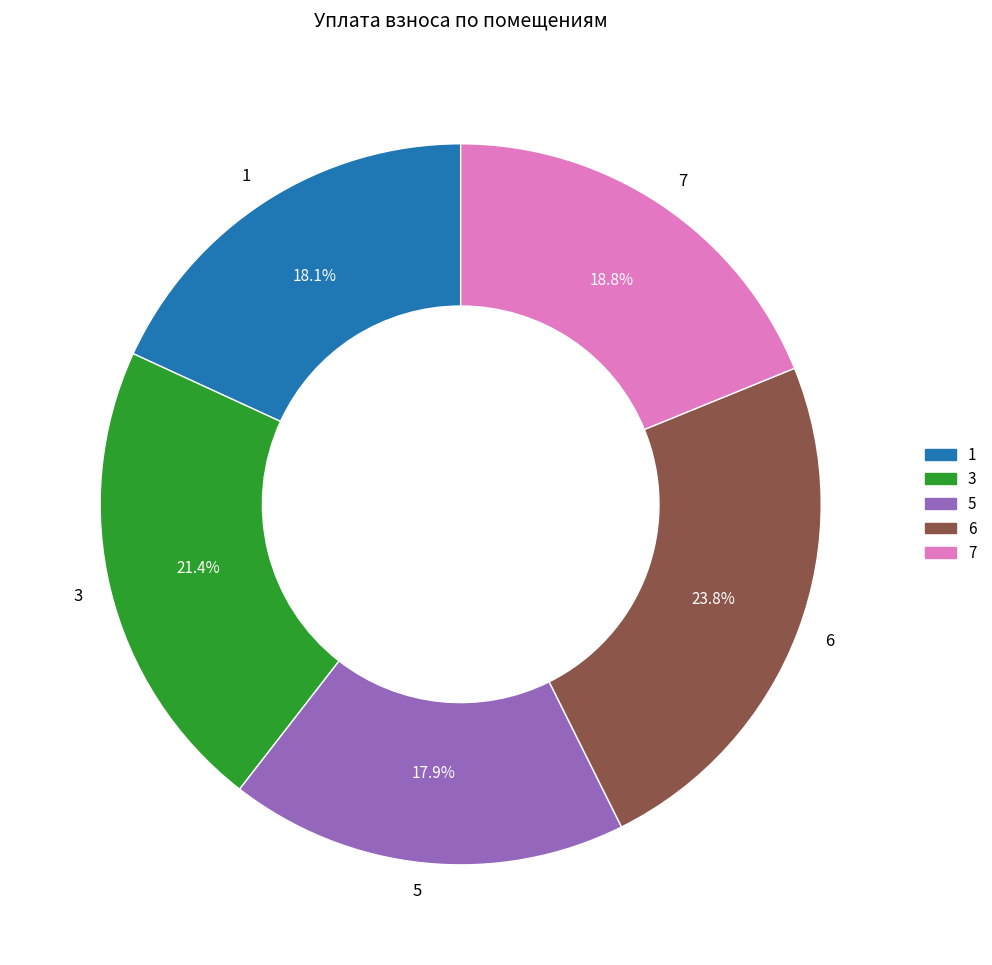

What is the total percentage of 6 and 5?

41.7%